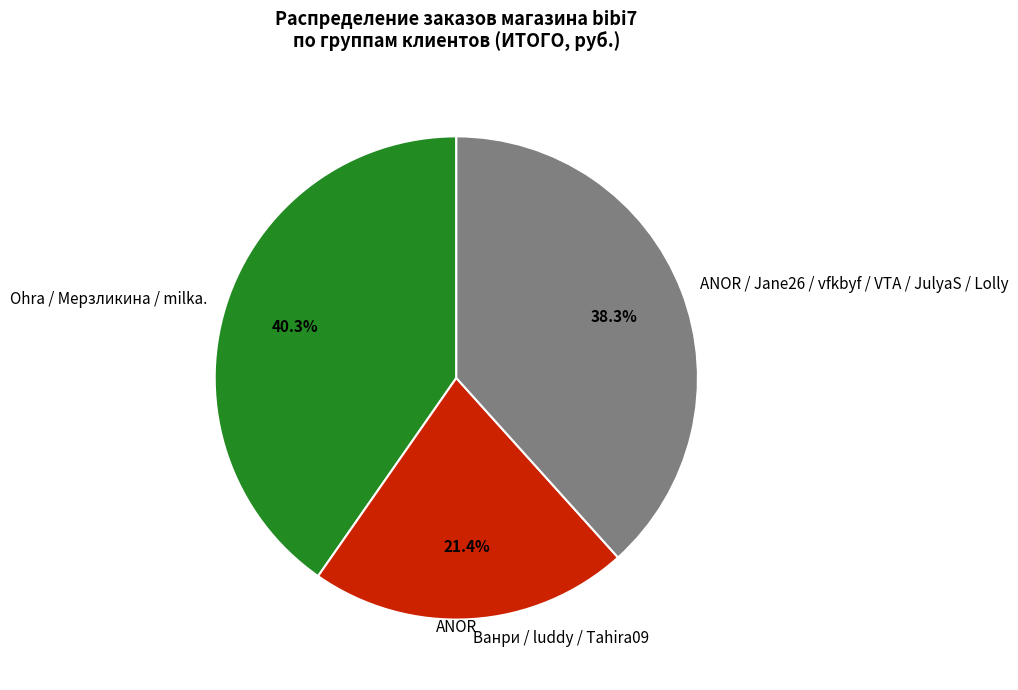

What is the smallest slice in the pie chart?

Ванри / luddy / Tahira09